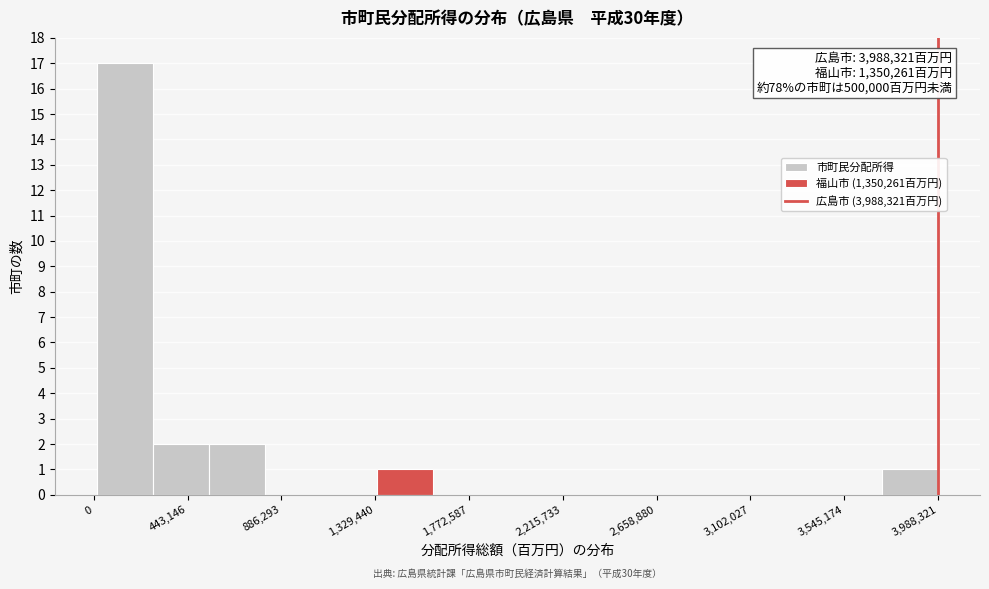

Over which range of the x-axis is the bar tallest?

0 to 300000